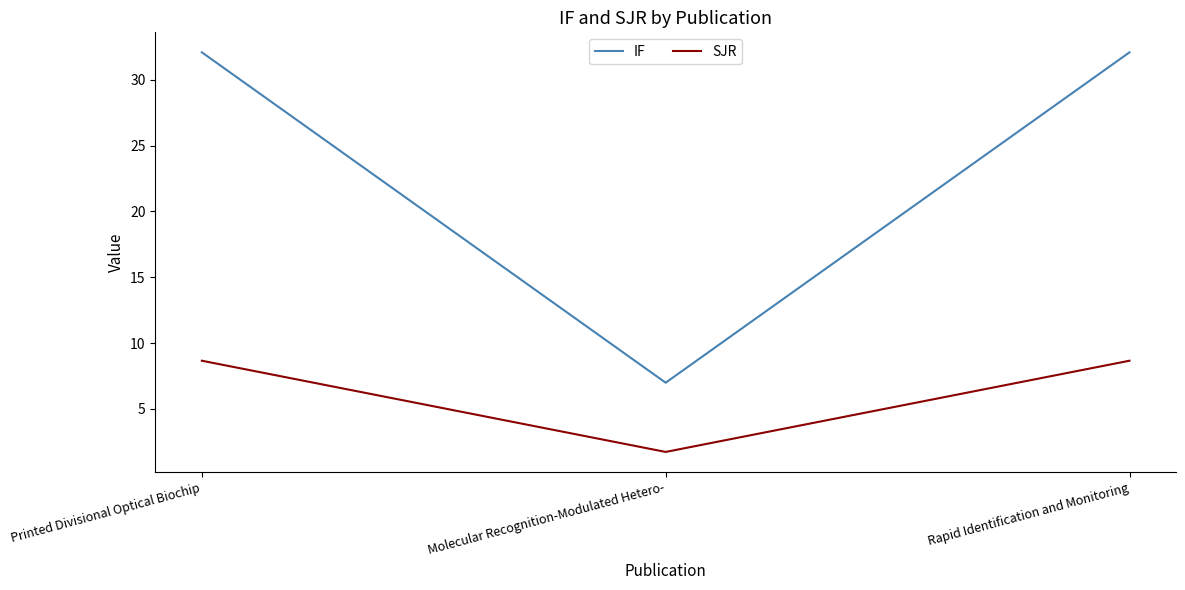

Is it true that SJR equals 0.5 at Molecular Recognition-Modulated Hetero-?

False